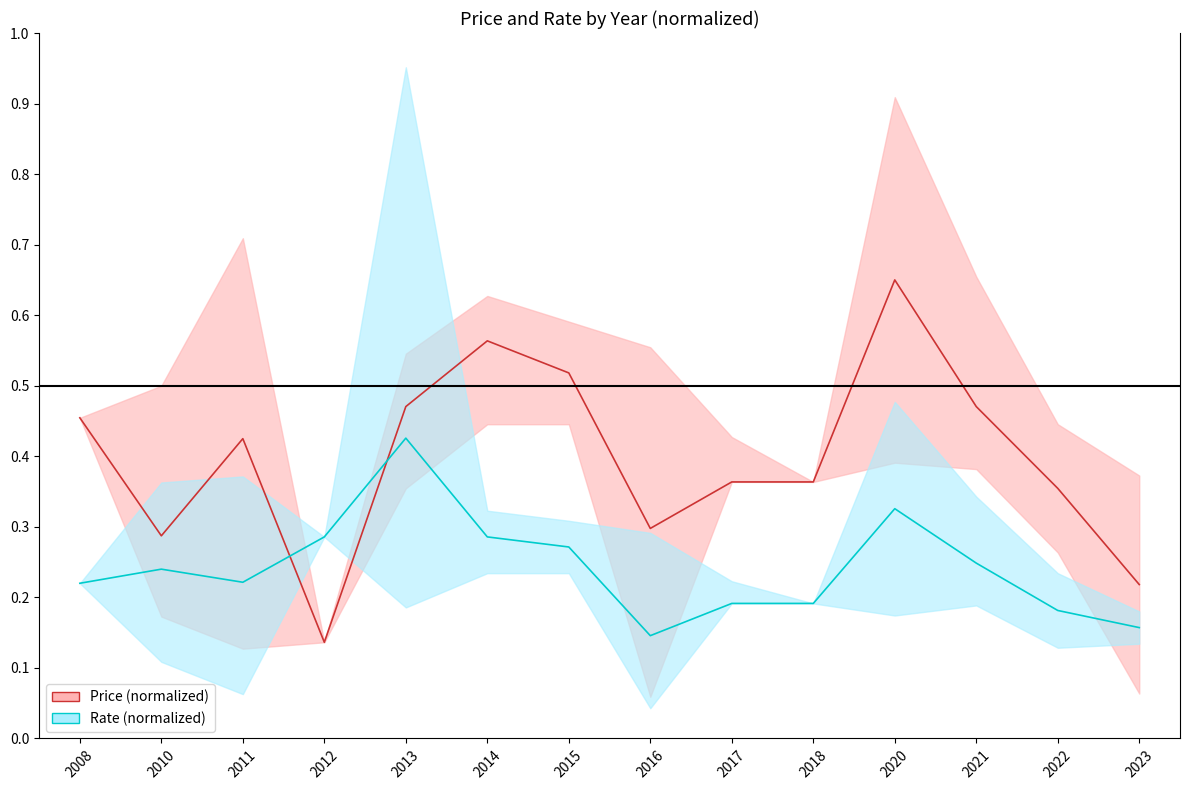

At which category does Price (normalized) reach its first local valley?

2010